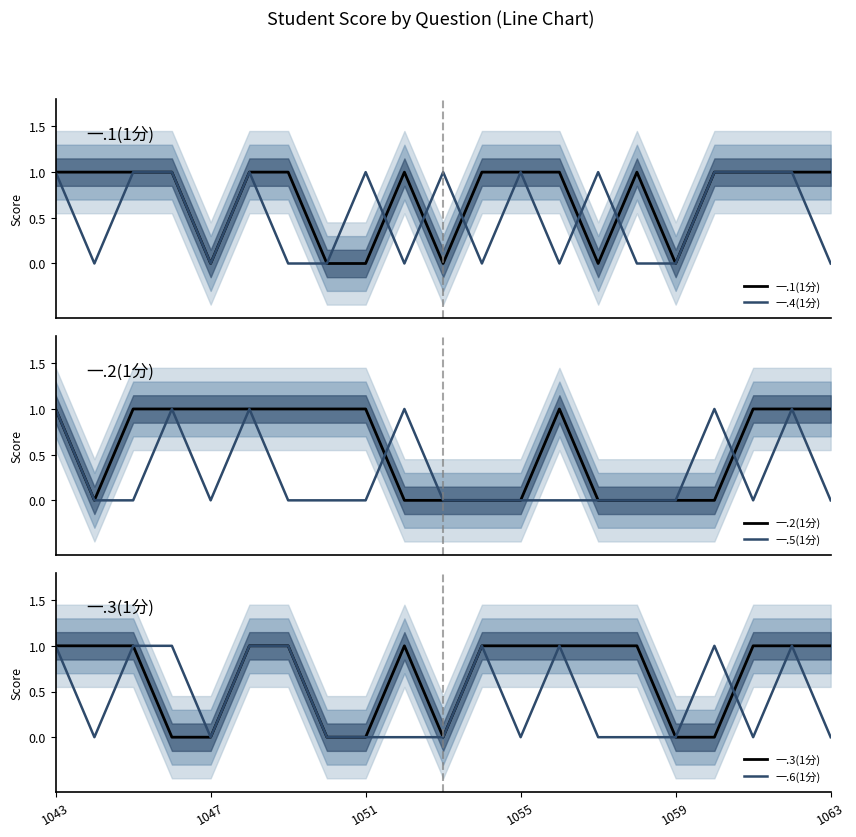

Which label corresponds to the largest value in the chart?

1043